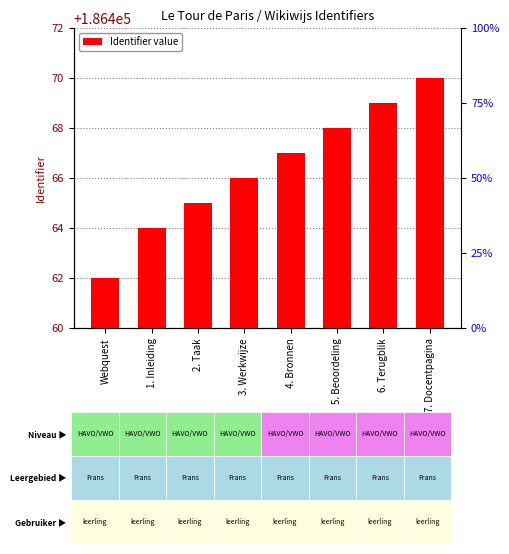

Approximately how many times larger is the value at 6. Terugblik compared to 5. Beoordeling?

1.0